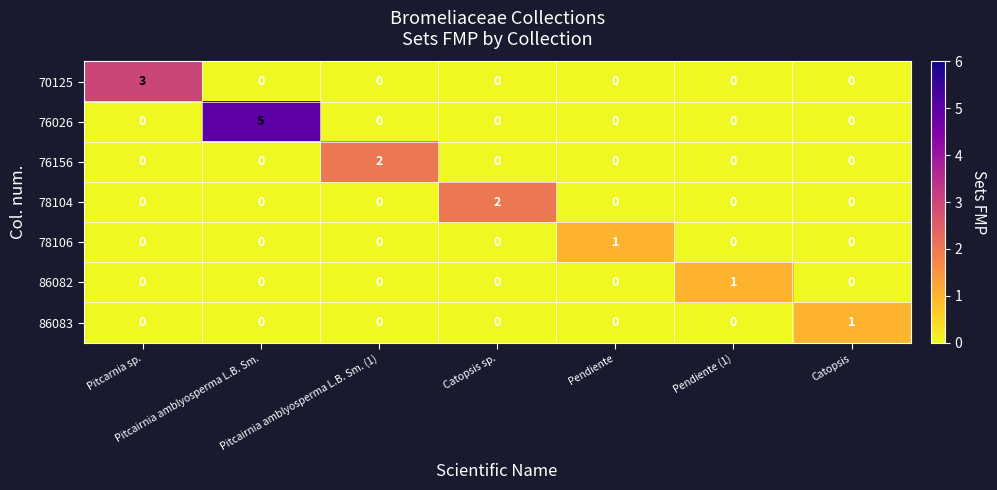

How many categories are shown in the chart?

7